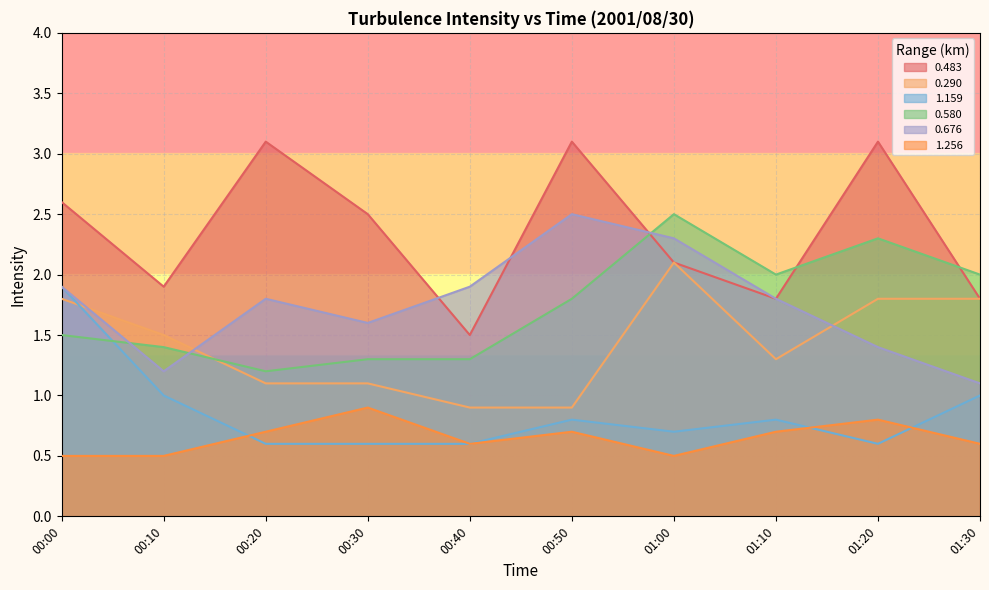

How many interior local peaks does the 0.290 series have?

1